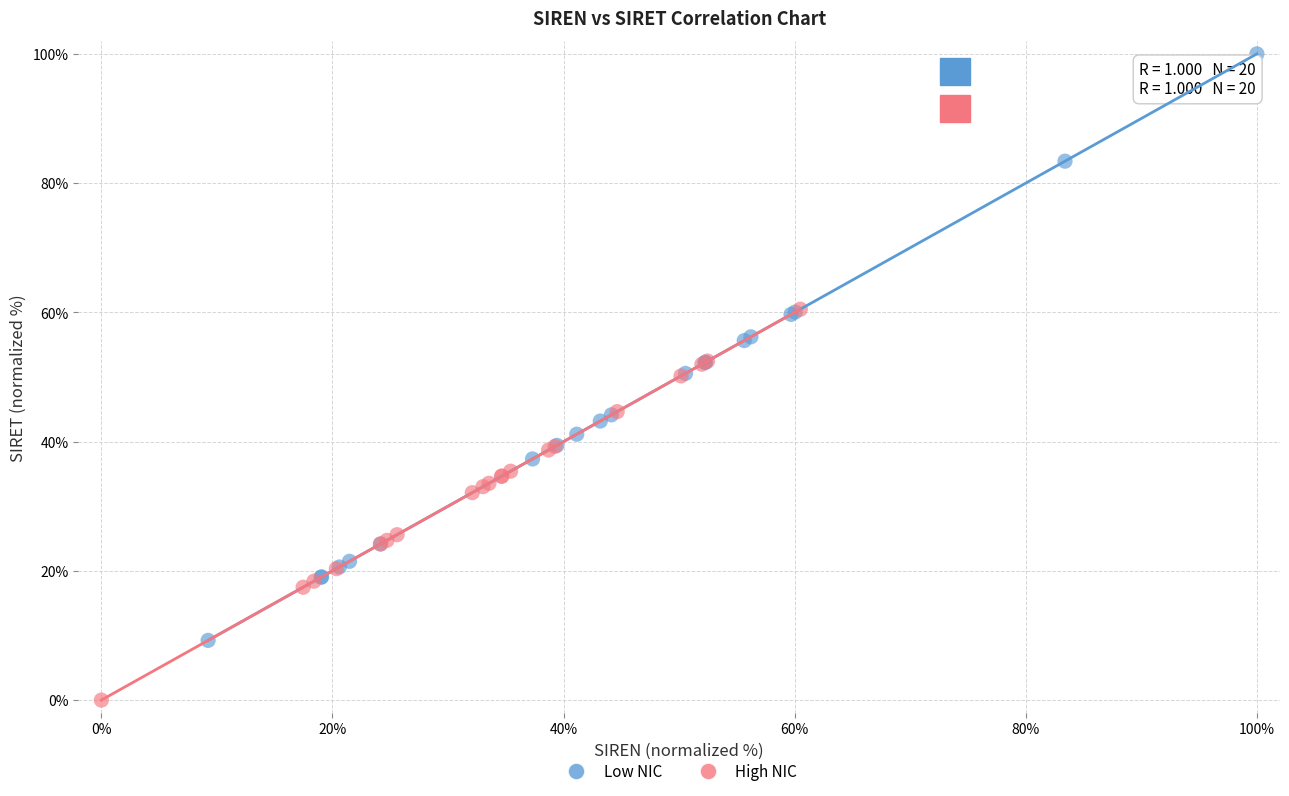

Which series has the largest Y range (max minus min)?

Low NIC